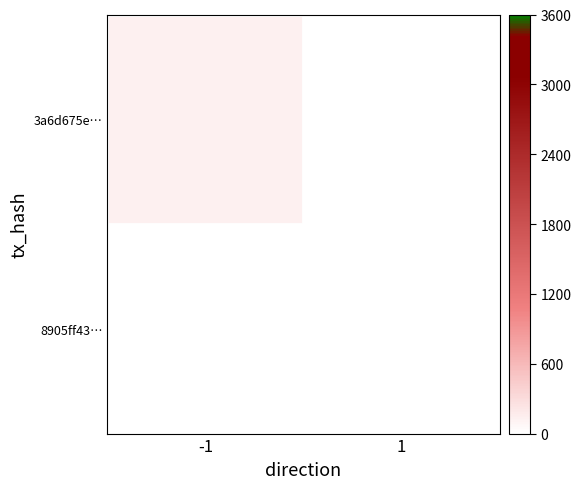

Which series has the widest spread of values?

3a6d675e…